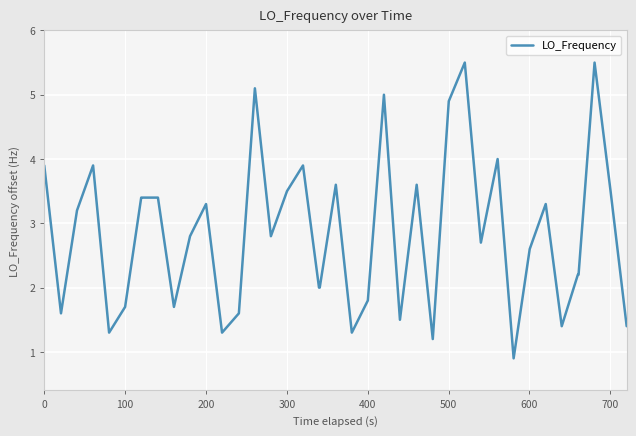

What is the sum of all values?

113.9